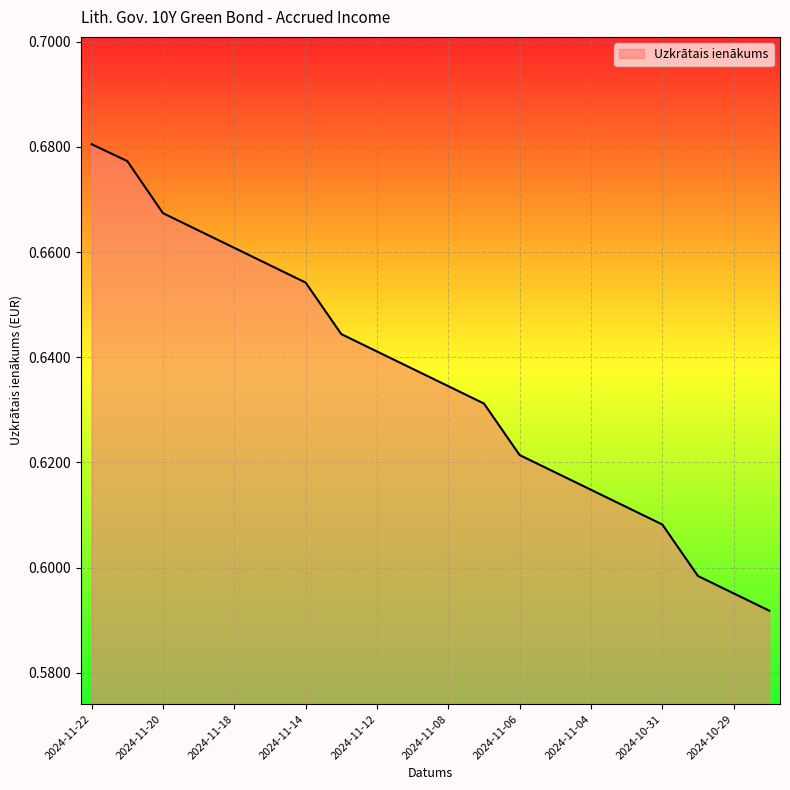

Does the chart have visible grid lines?

Yes